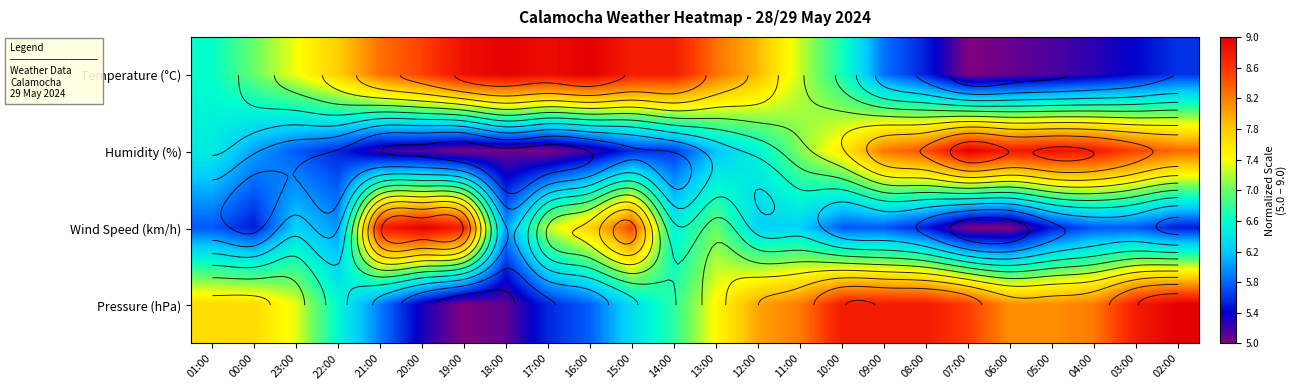

What is the spread (max minus min) of values at 21:00?

3.5